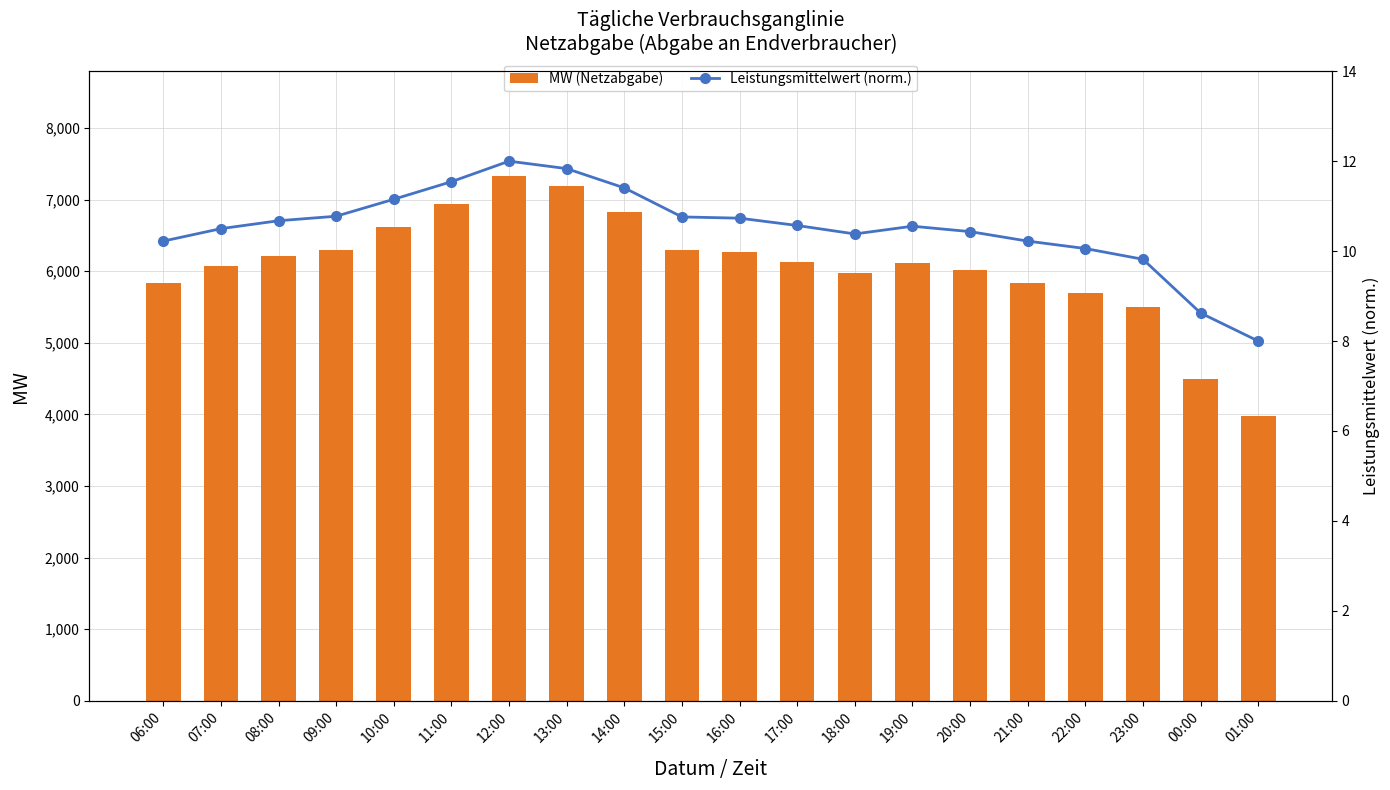

Which series has the widest spread of values?

MW (Netzabgabe)